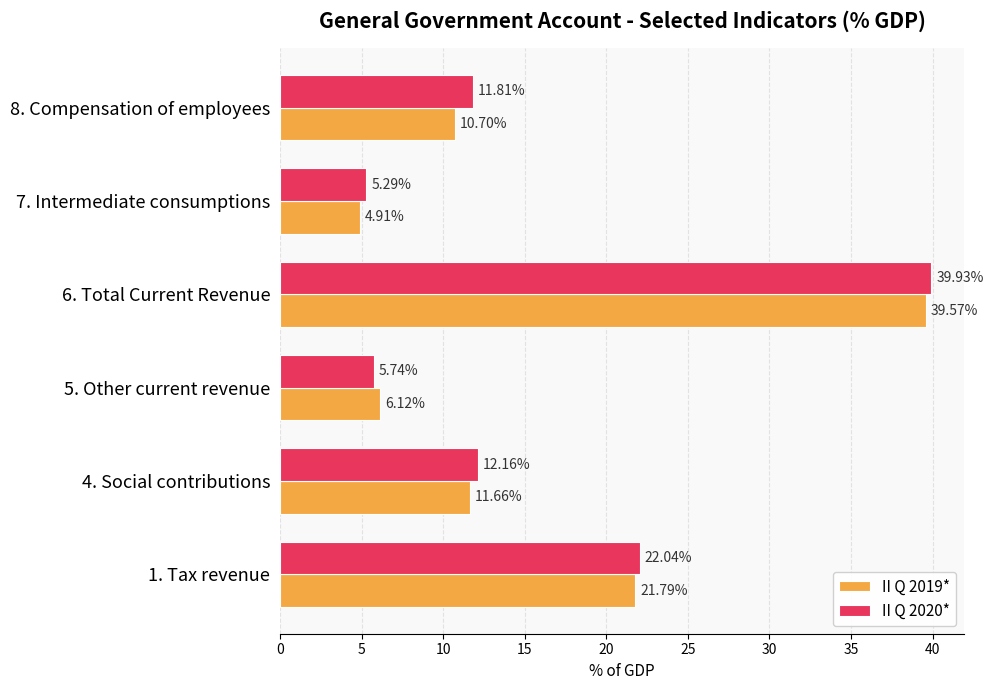

What is the total value across all series at 8. Compensation of employees?

22.5